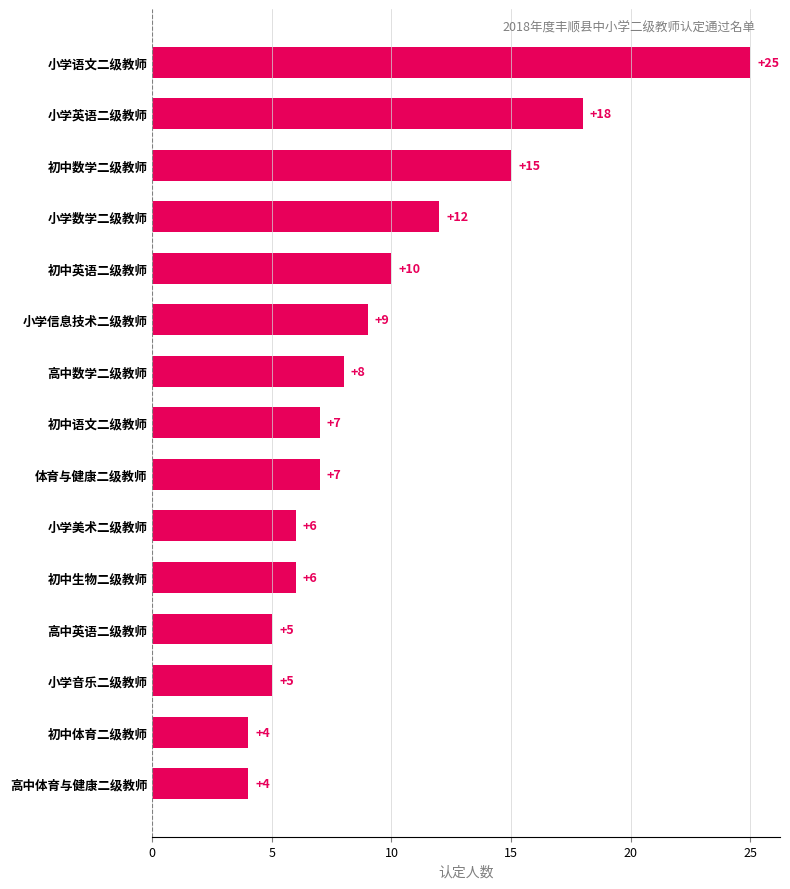

What position from the bottom is 初中数学二级教师?

13